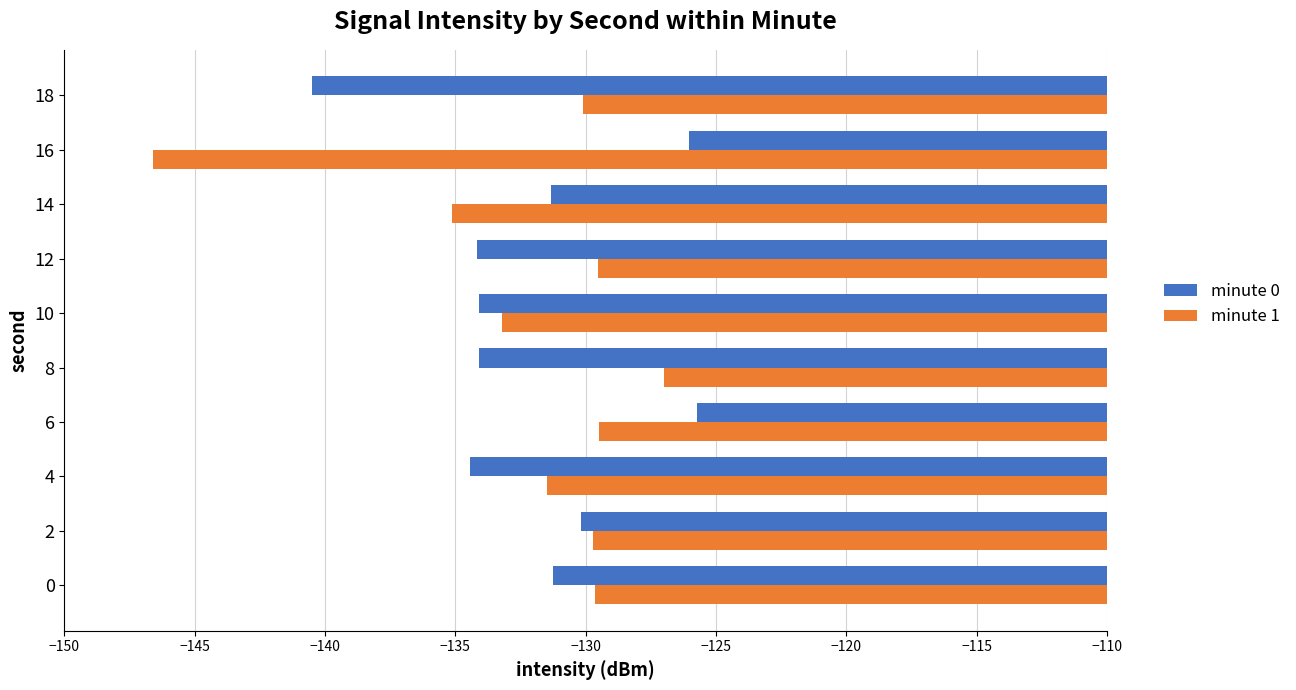

At which label is minute 1 closest to -136?

14